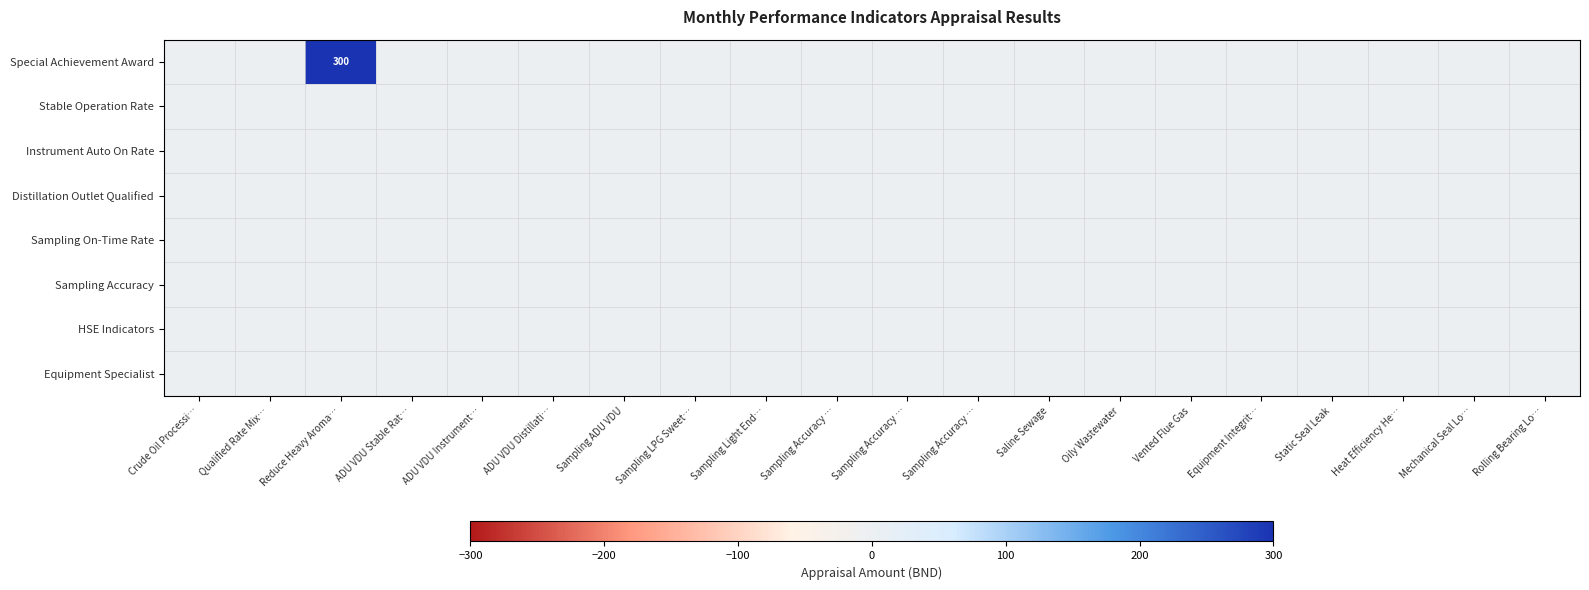

The Sampling On-Time Rate series shows 0 at Sampling Accuracy …. True or false?

True